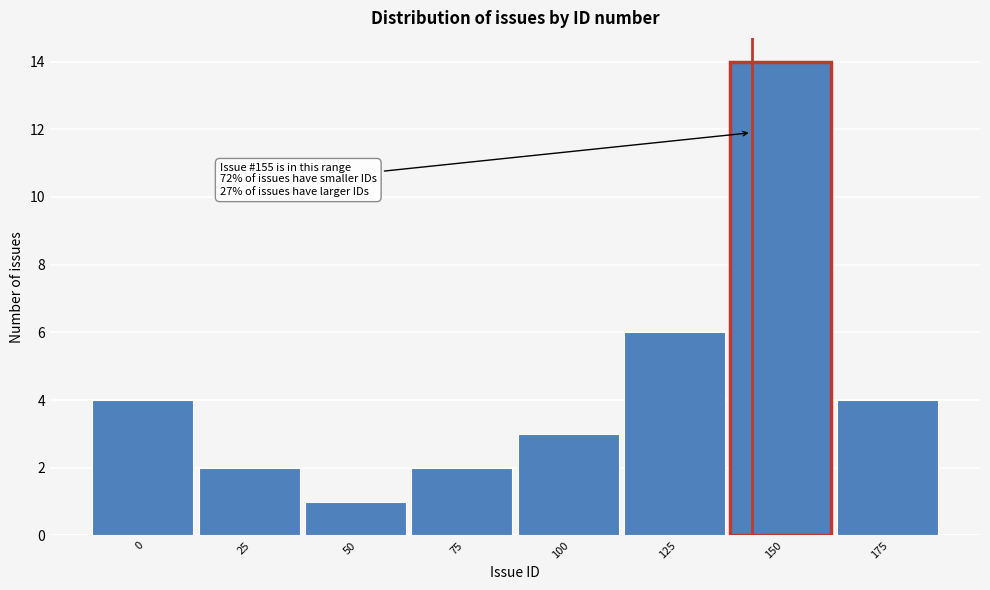

Reading left to right, transcribe all the data shown in this chart.

0=4	25=2	50=1	75=2	100=3	125=6	150=14	175=4